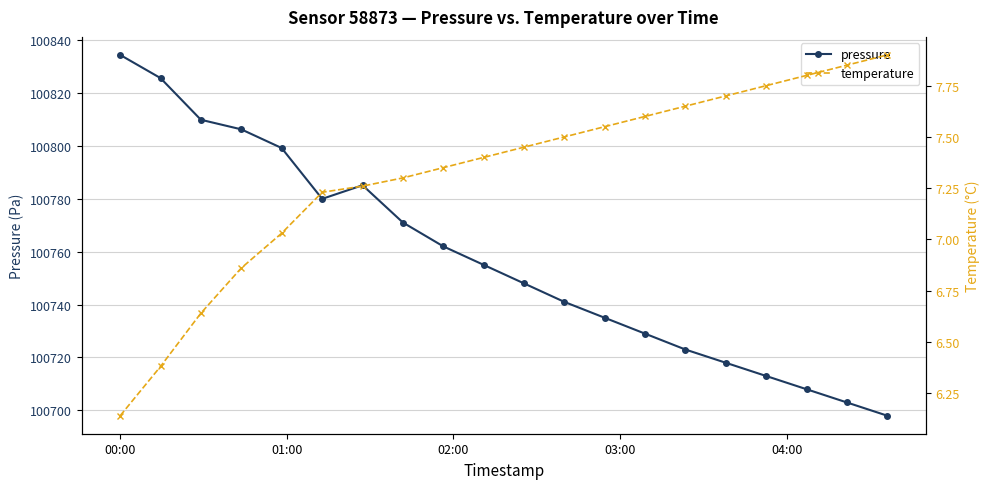

In pressure, how many points are higher than both neighbors (excluding endpoints)?

1